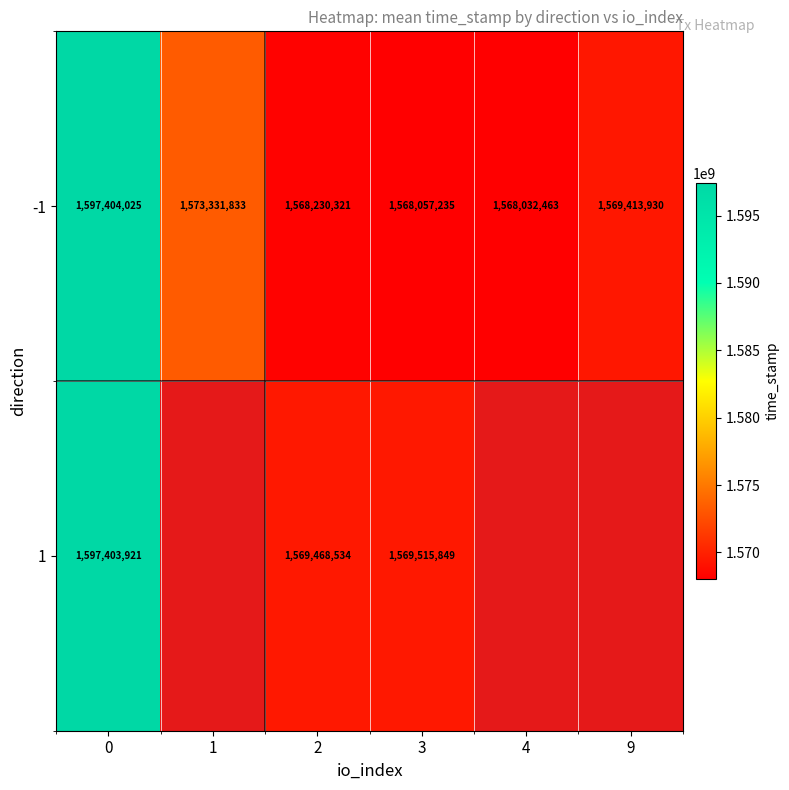

What is the approximate value of -1 at 9?

1569413930